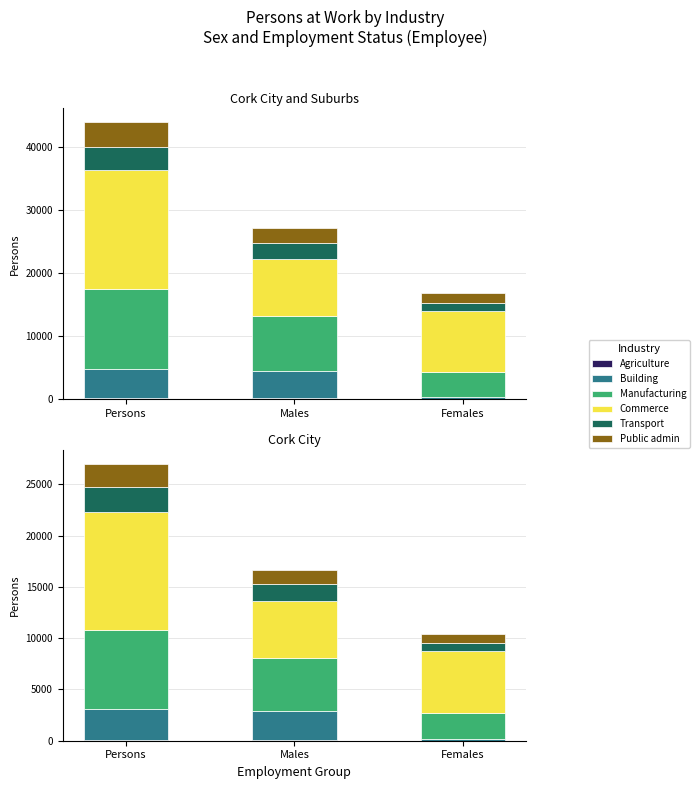

What is the difference between the highest and lowest values at Females?

6014